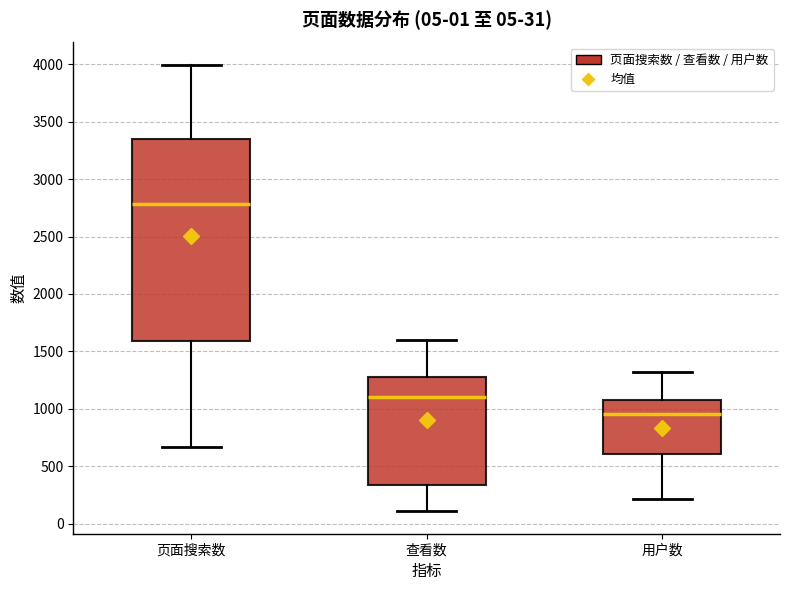

Which box is the tallest, from its lower edge to its upper edge?

页面搜索数